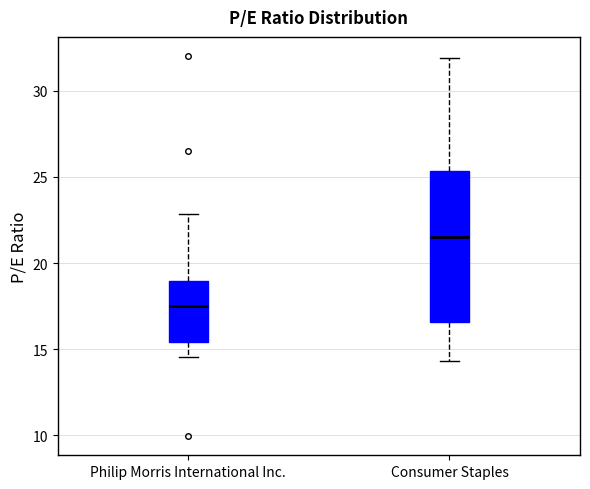

Reading left to right, transcribe this box plot: for each box, give where its median line is, the range the box spans, and where its two whiskers end, as read against the y-axis. The values are not printed on the chart, so give them approximately, as read against the axis.

Philip Morris International Inc.: median 17.5, box 15.5 to 19.0, whiskers 14.5 to 23.0
Consumer Staples: median 21.5, box 16.5 to 25.5, whiskers 14.5 to 32.0